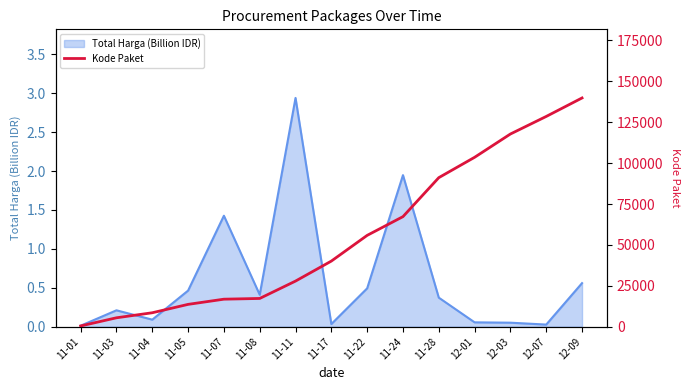

The Total Harga (Billion IDR) series shows 0.9 at 11-22. True or false?

False